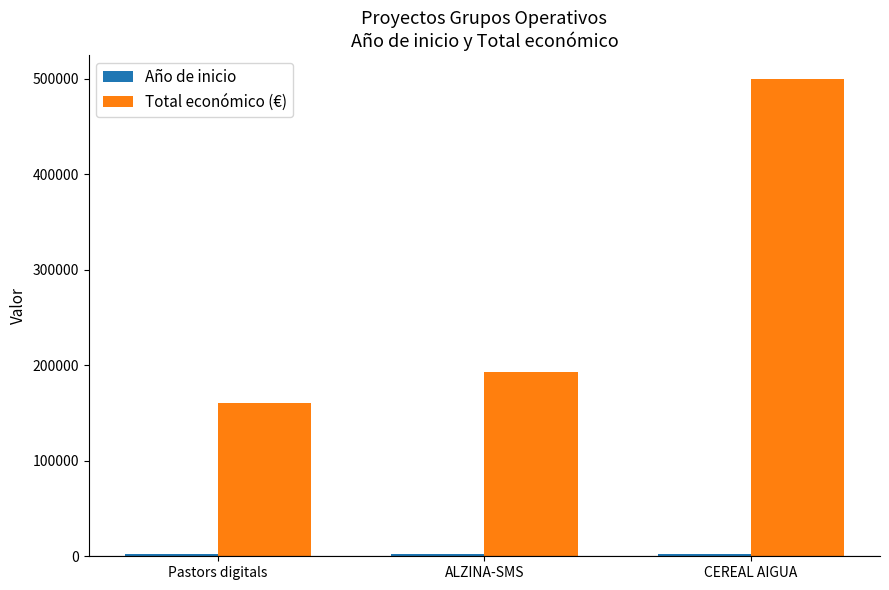

What is the lowest value of the Total económico (€) series?

160226